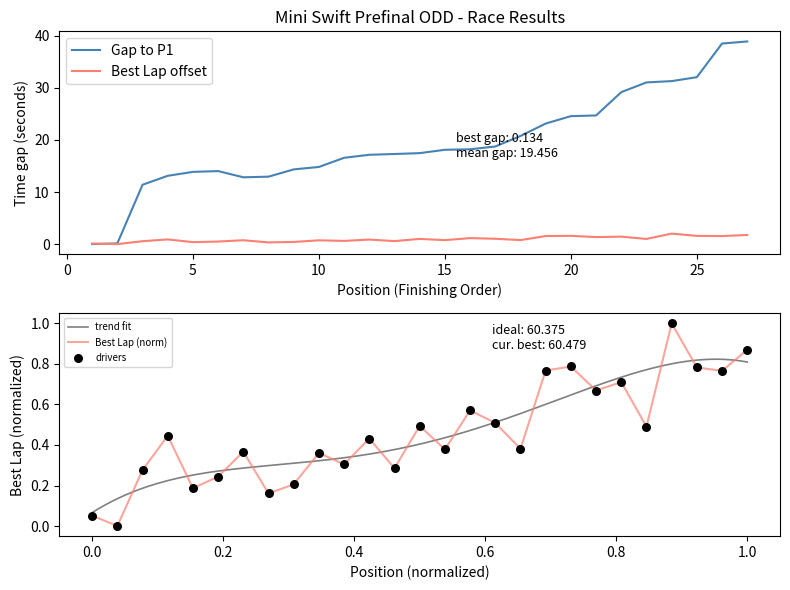

What is the maximum value for Gap to P1?

38.9